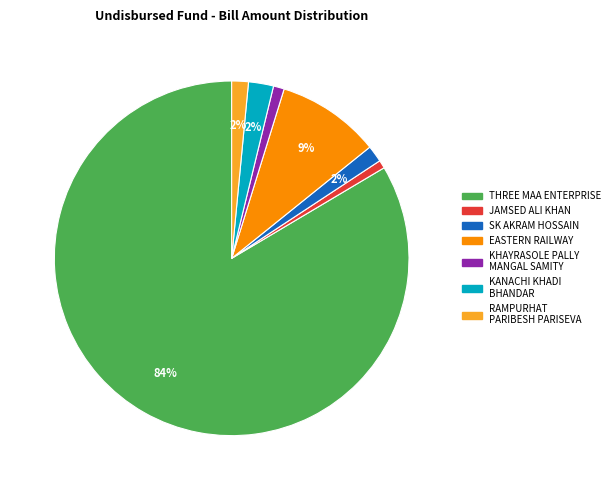

What is the largest slice in the pie chart?

THREE MAA ENTERPRISE